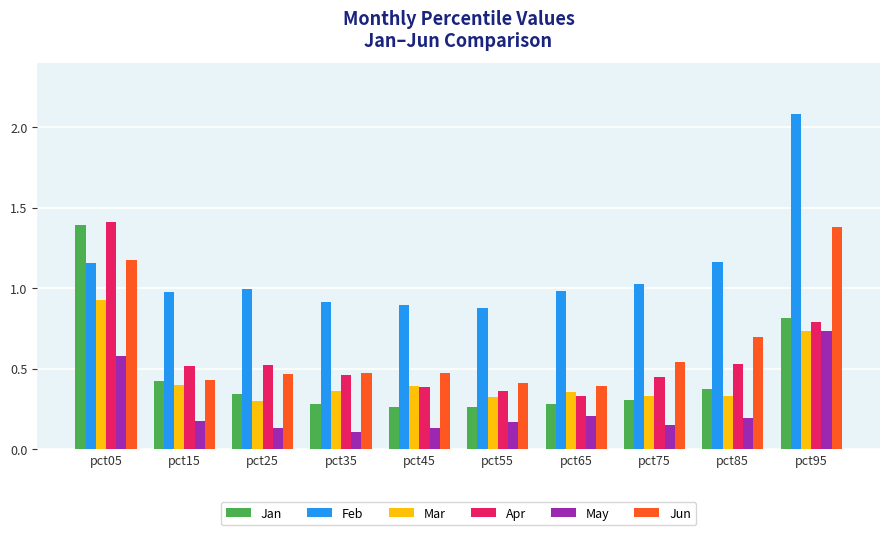

At which category does the chart reach its peak across all series?

pct95